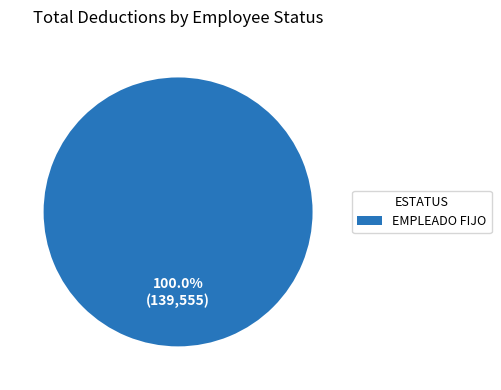

Is EMPLEADO FIJO the majority of the pie?

Yes